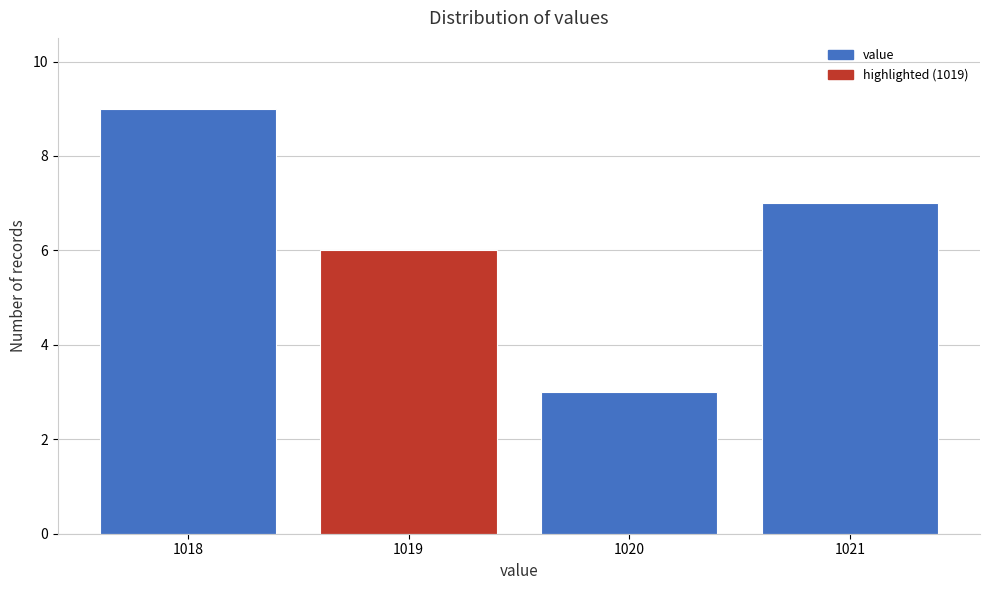

Reading left to right, list every bar in this chart as the range it spans on the x-axis followed by its height. The values are not printed on the chart, so give them approximately, as read against the axis.

1017.5 to 1018.5: 9
1018.5 to 1019.5: 6
1019.5 to 1020.5: 3
1020.5 to 1021.5: 7